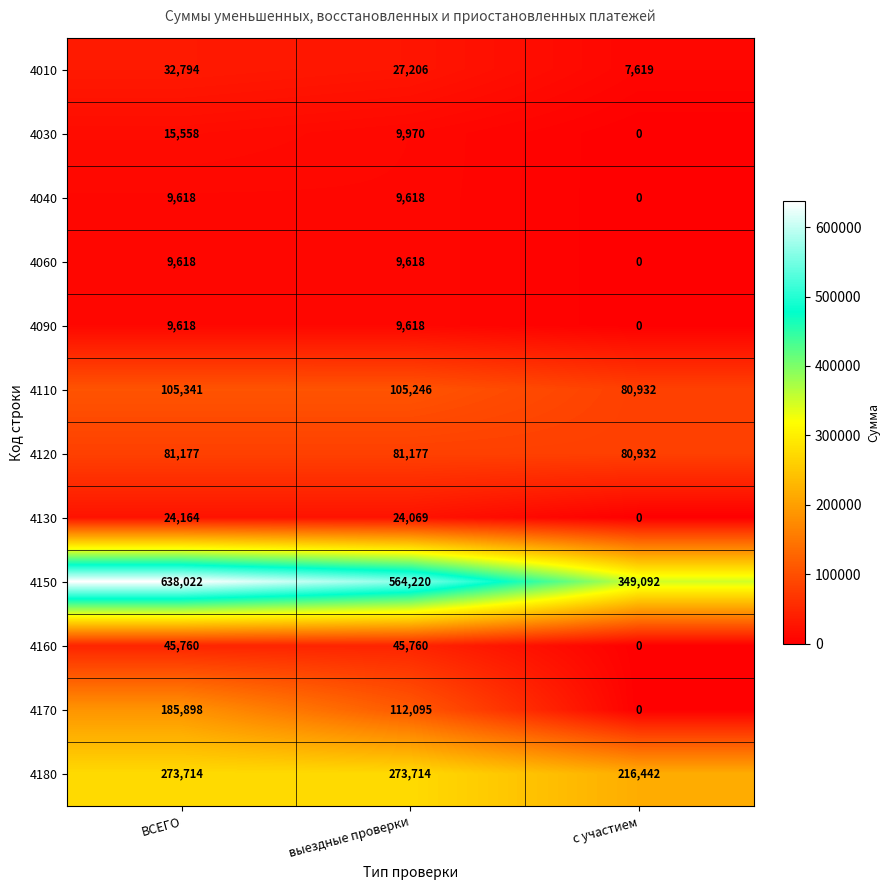

What is the sum of all 4090 values?

19236